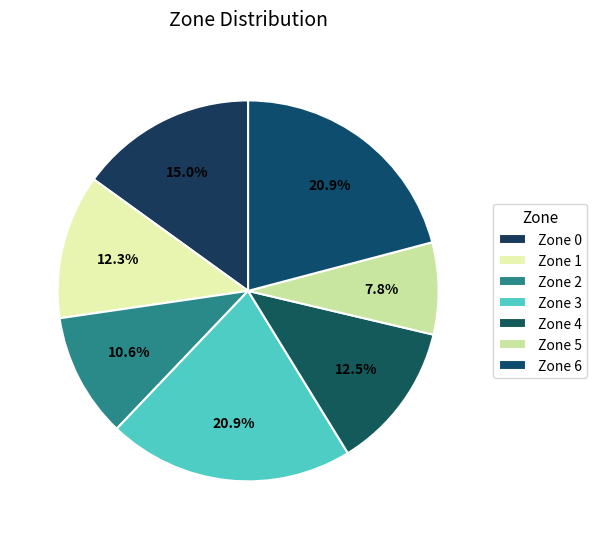

To the nearest percent, what portion does Zone 1 represent?

12%